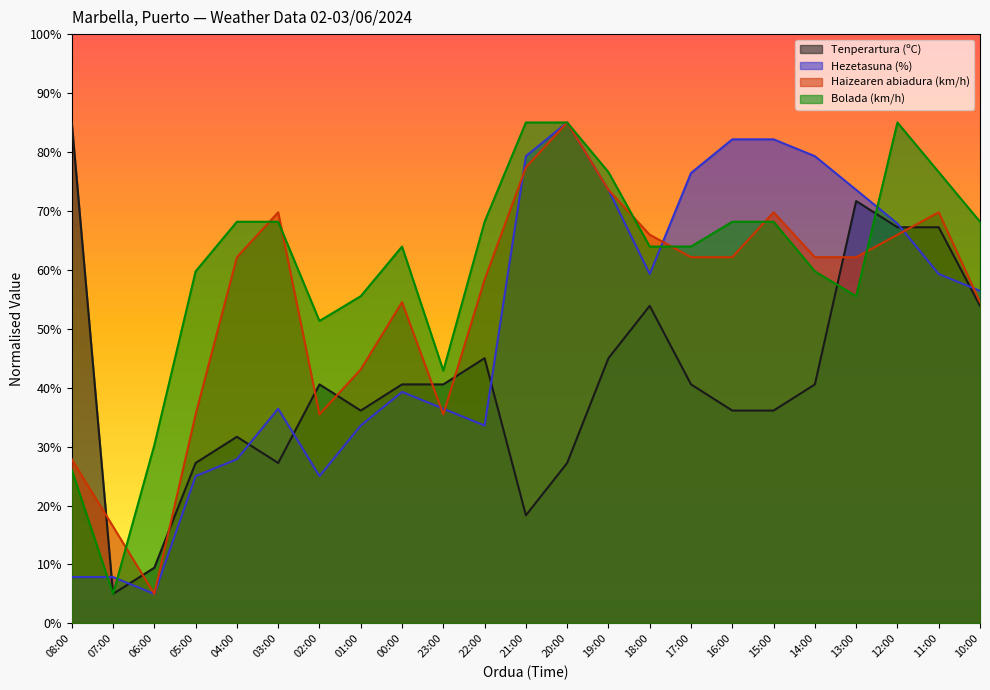

What is the minimum value for Tenperartura (ºC)?

5.0